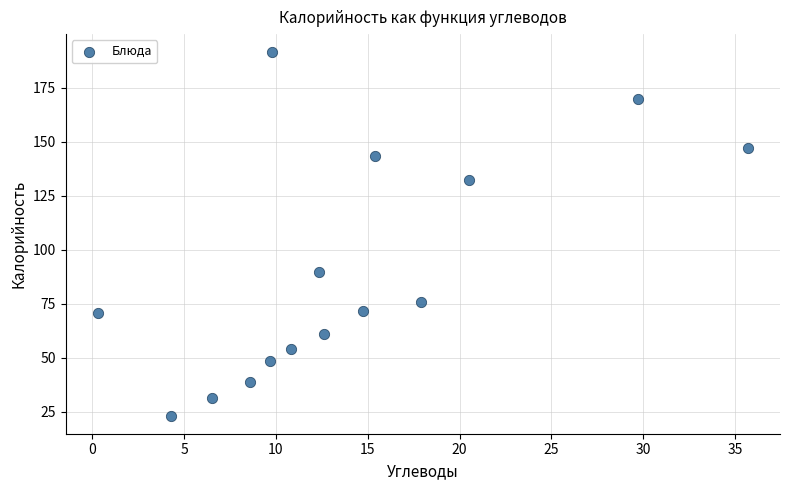

What is the range of Y values (max minus min)?

168.0